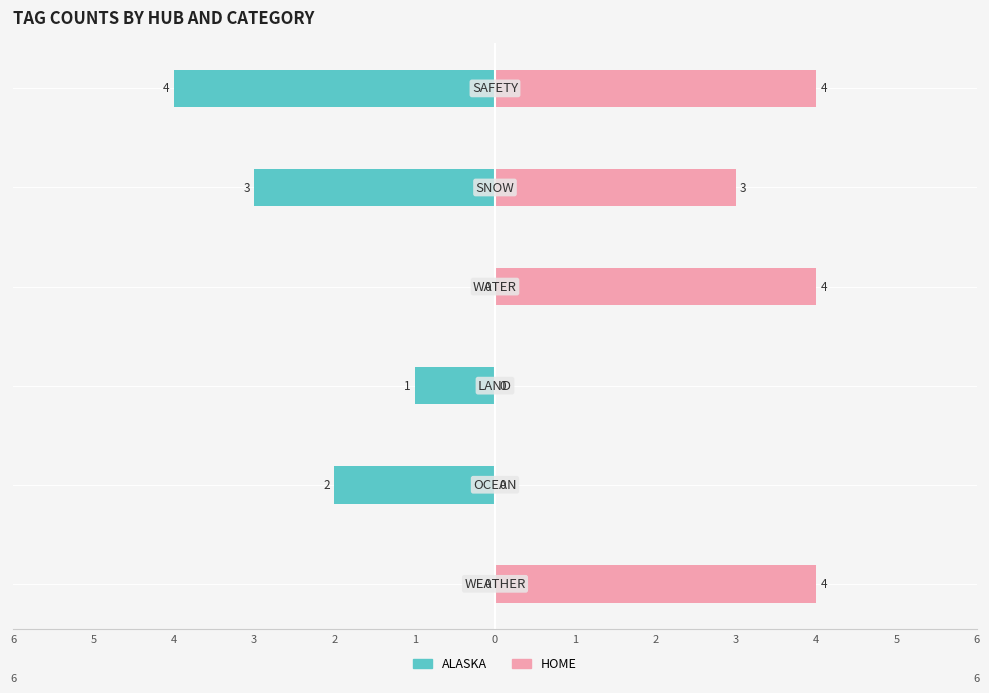

How many distinct data groups are displayed?

2